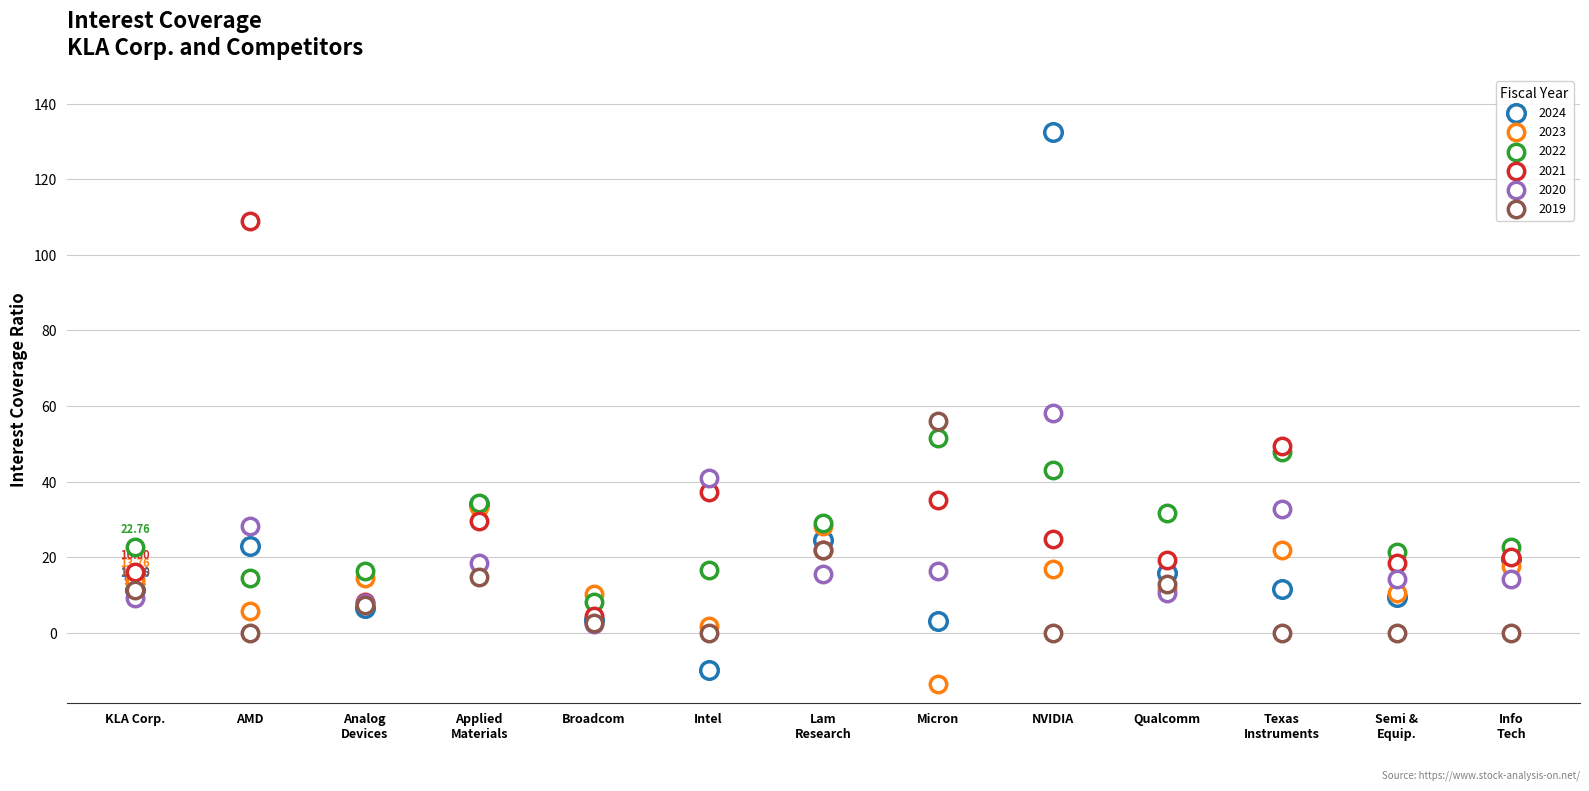

What are all the series names shown in the legend?

2024, 2023, 2022, 2021, 2020, 2019